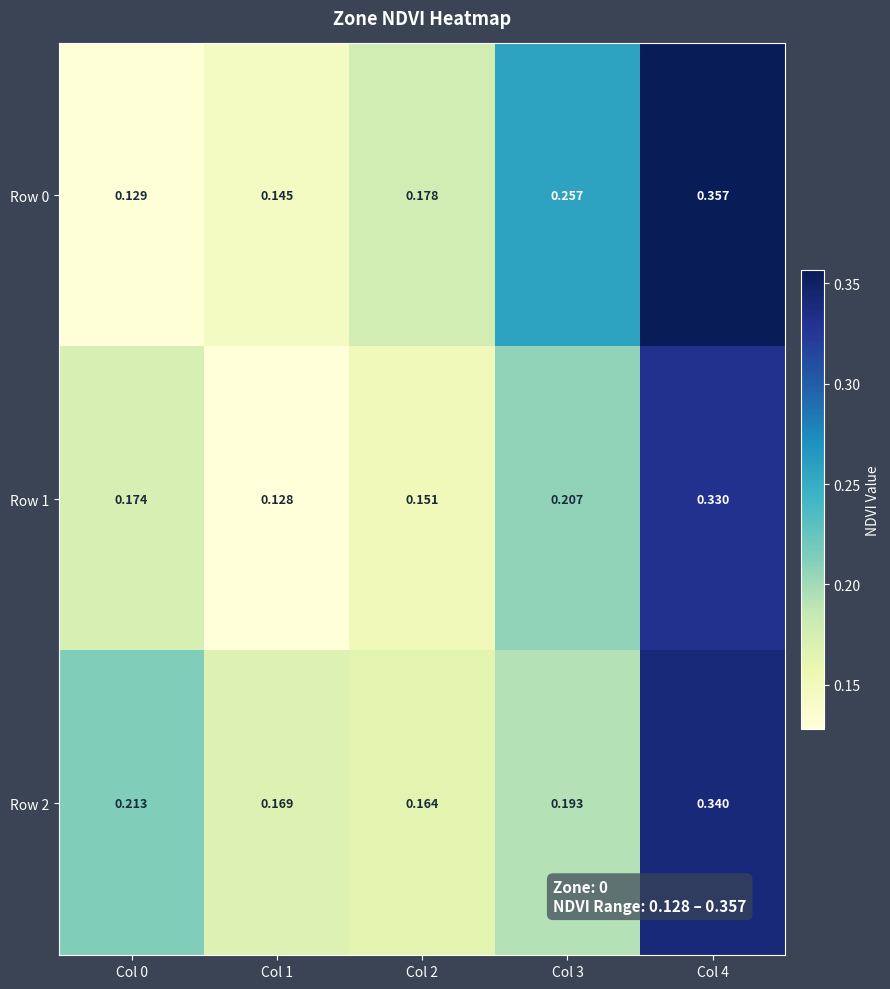

At Col 2, list the series in order from largest to smallest.

Row 0, Row 2, Row 1